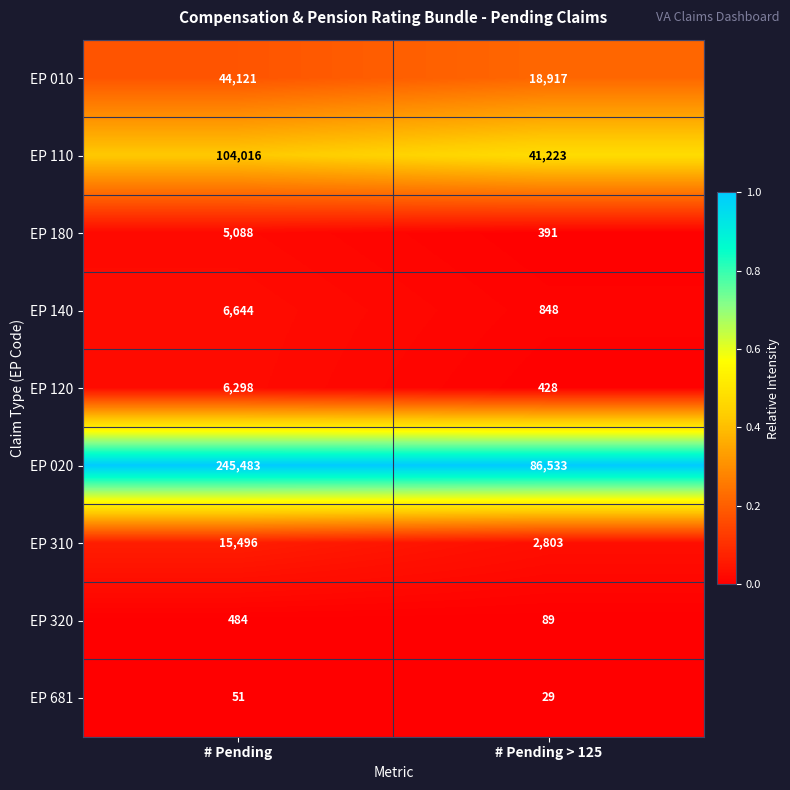

What is the total value across all series at # Pending > 125?

151261